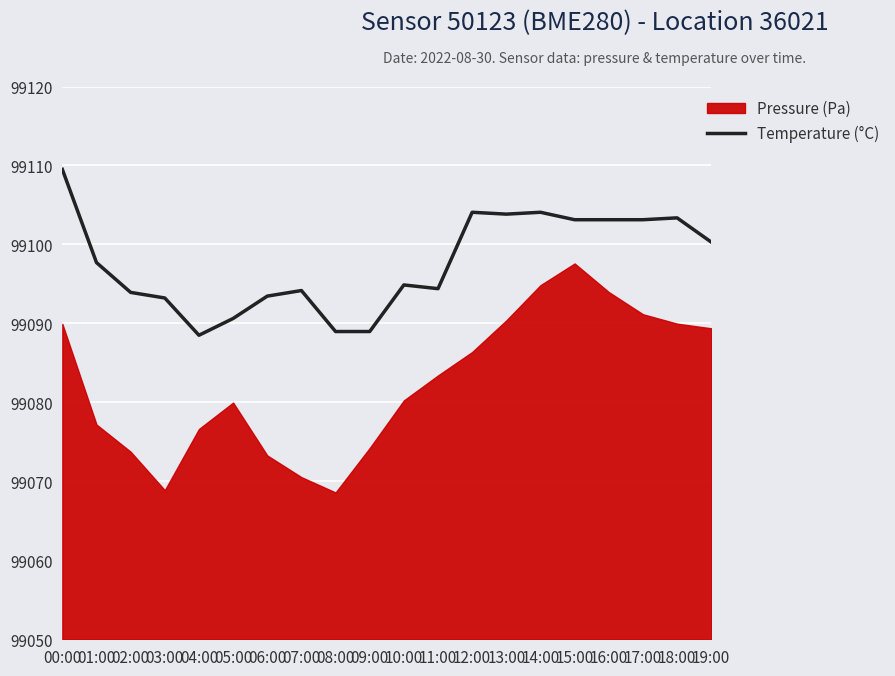

At which label does Temperature (°C) first exceed 99097?

00:00